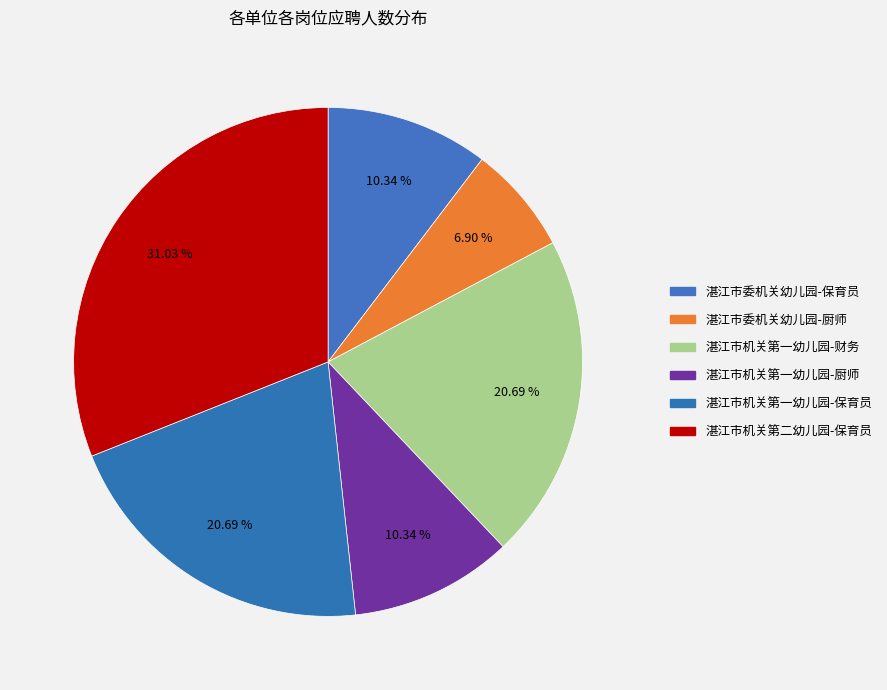

Is it true that 湛江市委机关幼儿园-厨师 is 7% of the pie?

True